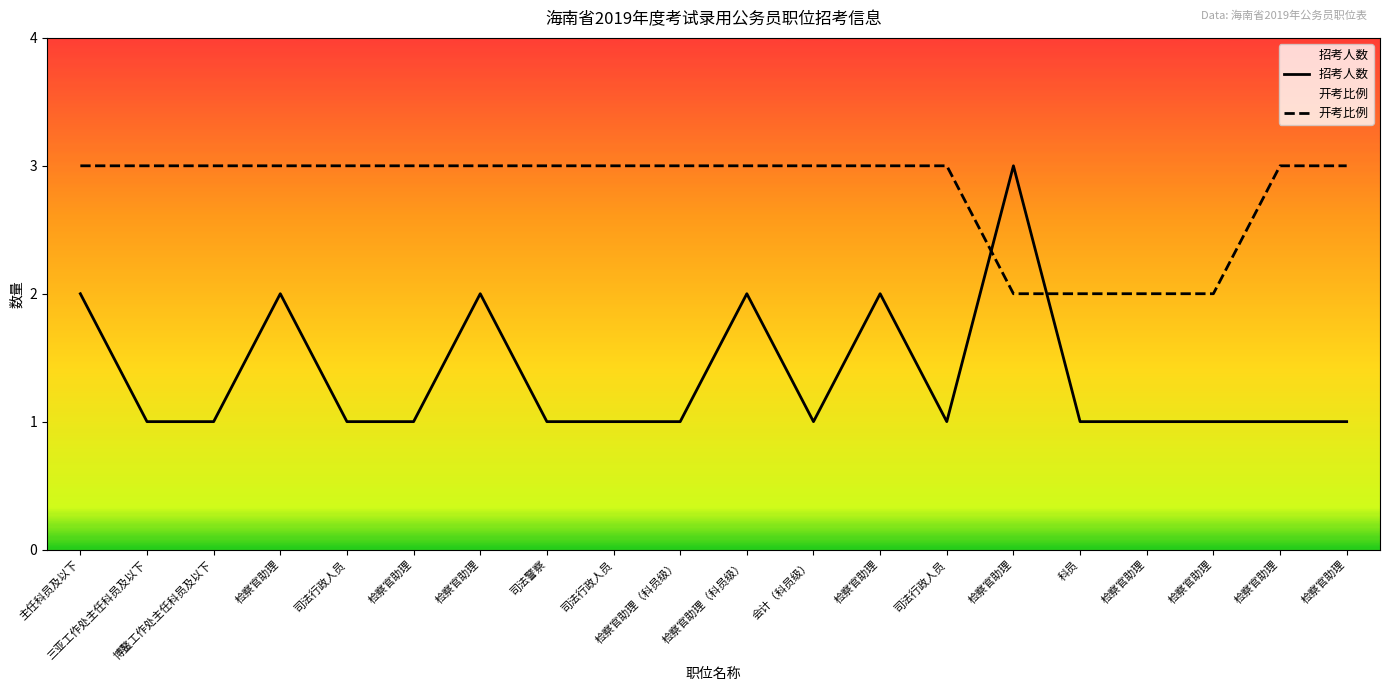

What is the difference between the maximum and minimum values in the 招考人数 series?

2